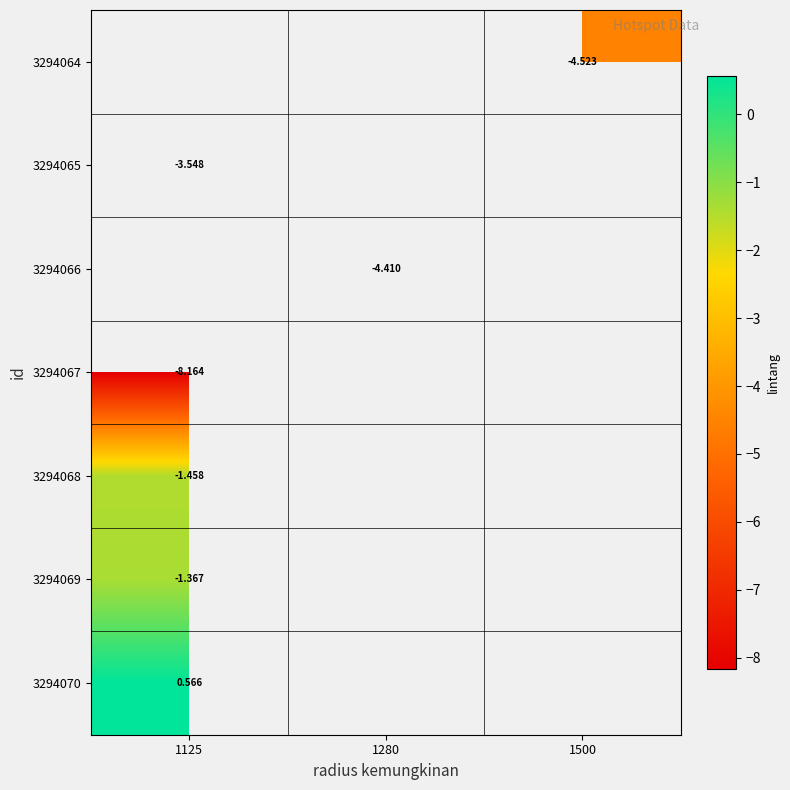

Which category has the highest value across all series?

1125